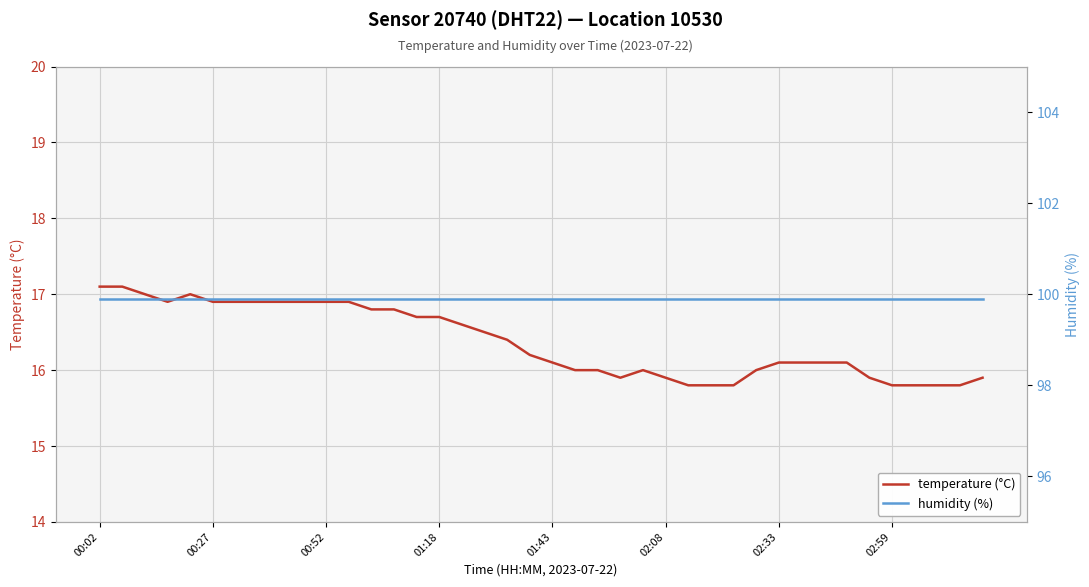

What is the highest value of the temperature (°C) series?

17.1